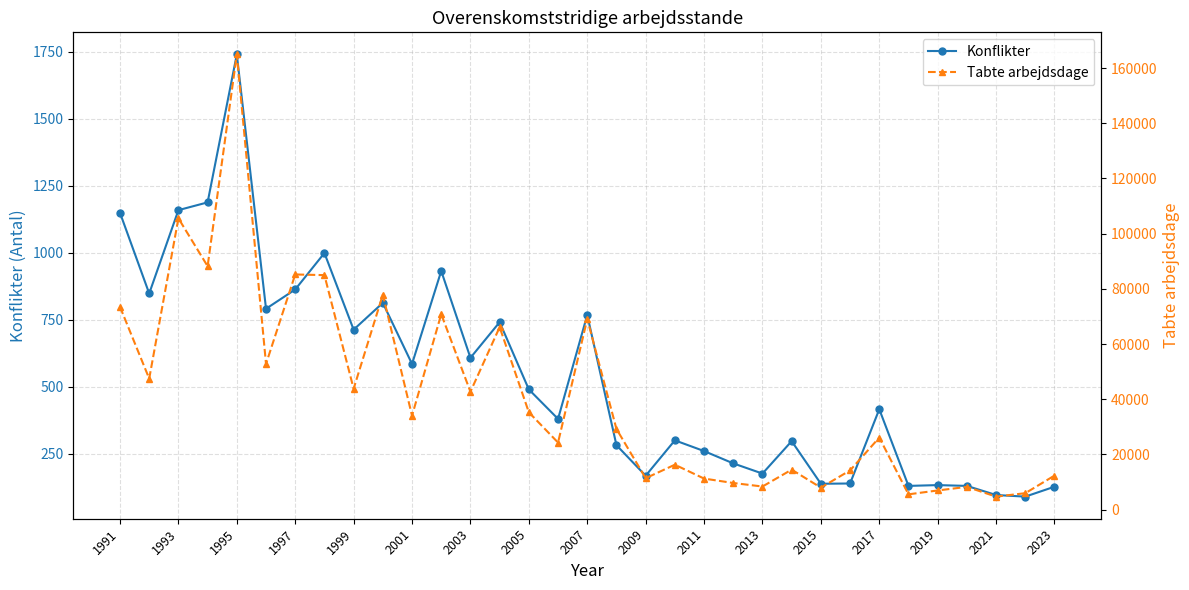

What is the difference between the second highest and minimum values in the Konflikter series?

1098